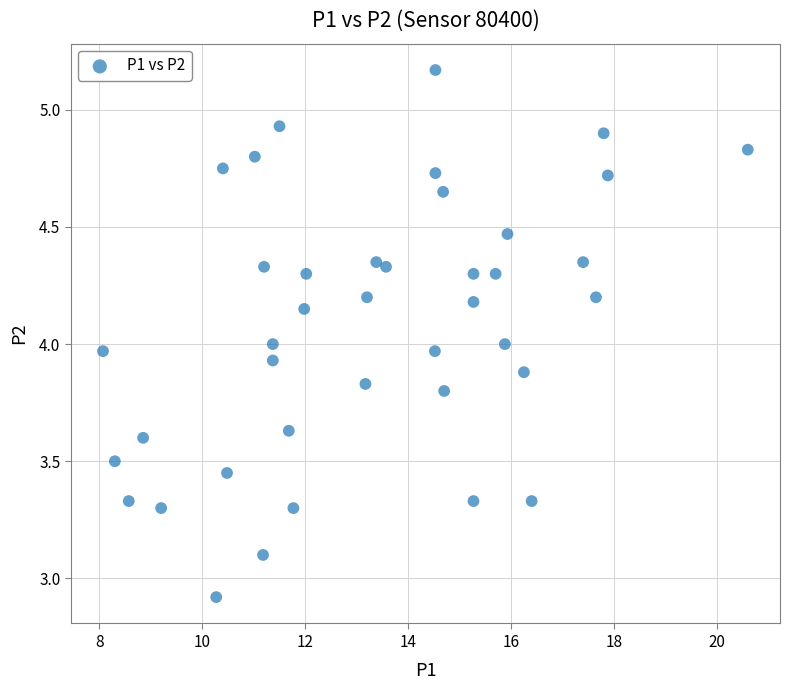

What is the range of X values (max minus min)?

12.5